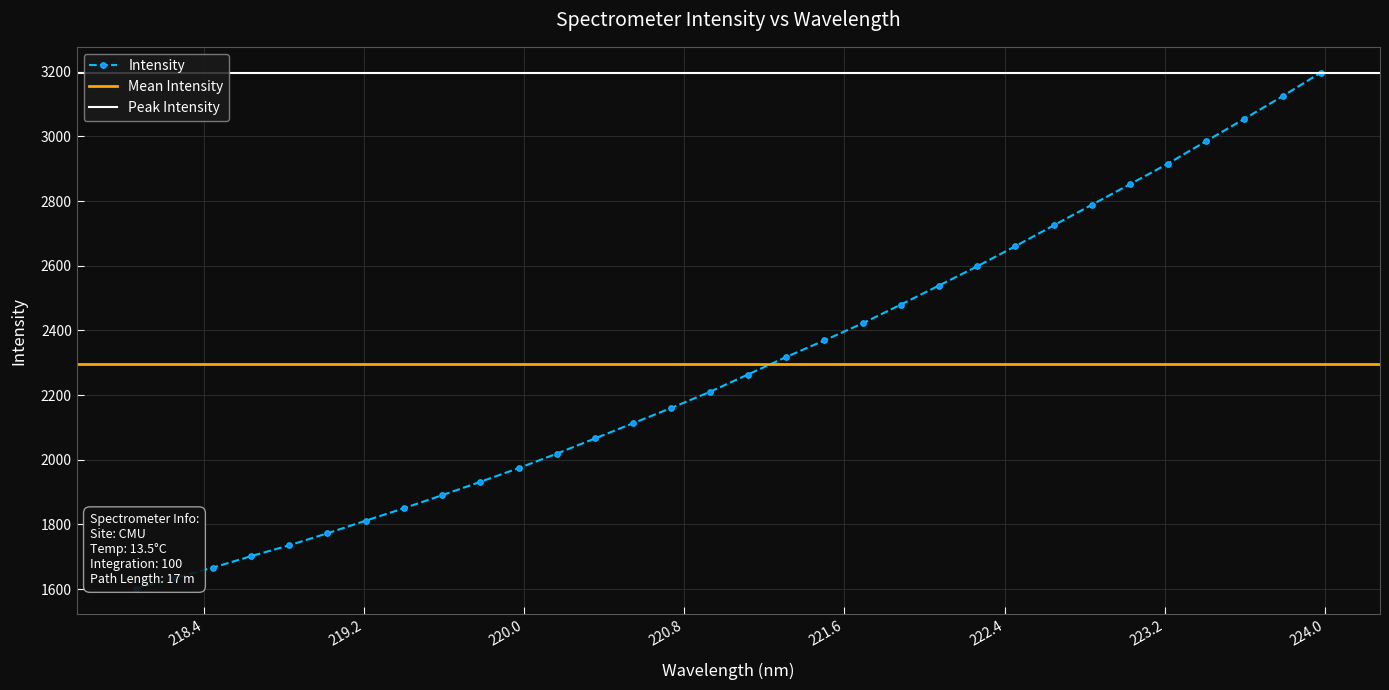

How many values are below 2263?

16